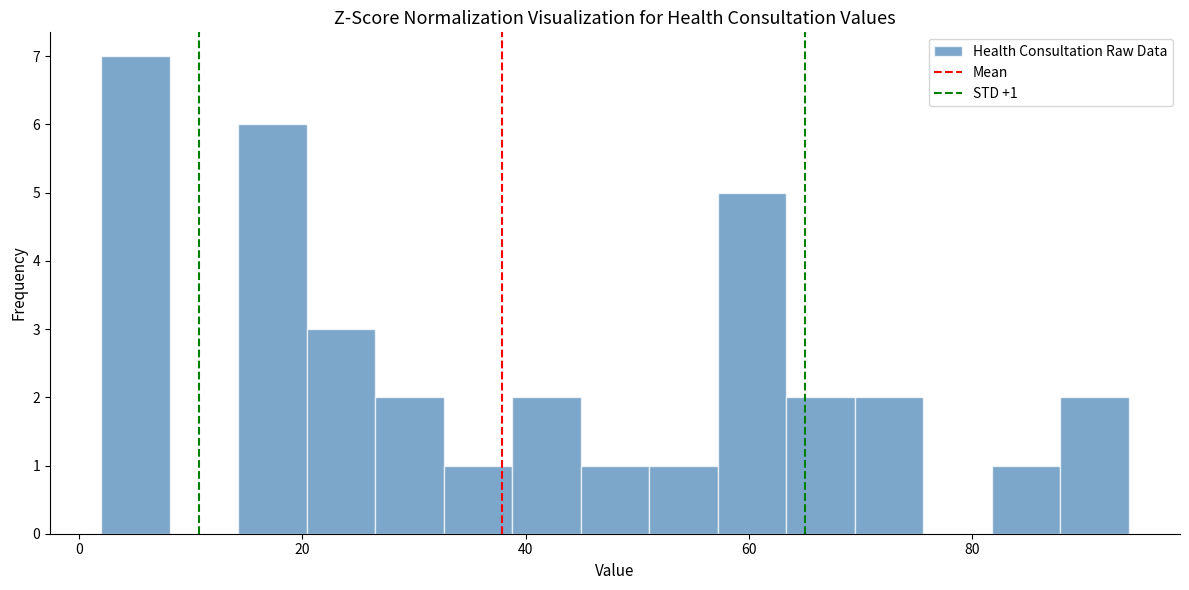

Read against the x-axis, roughly where is the centre of the tallest bar?

6